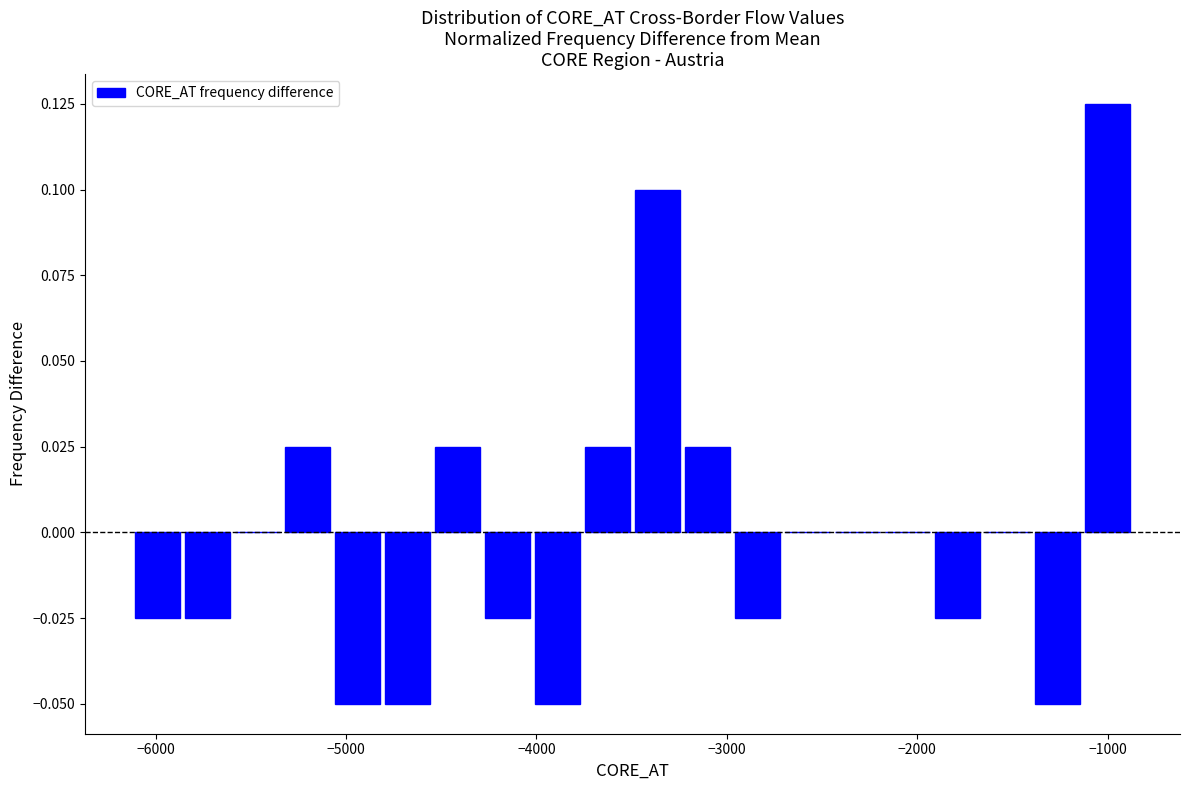

Around what value on the x-axis is the tallest bar? Give the approximate position of its centre, as read against the axis.

-1000